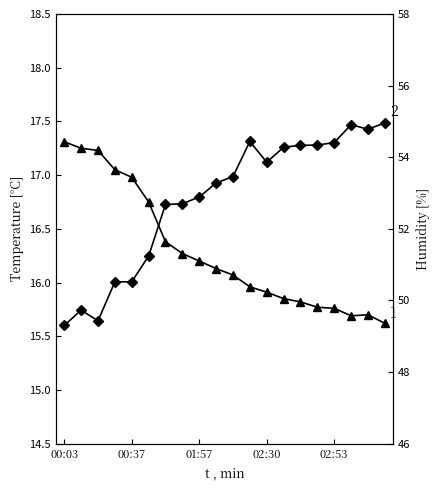

Count the number of categories in the chart.

20